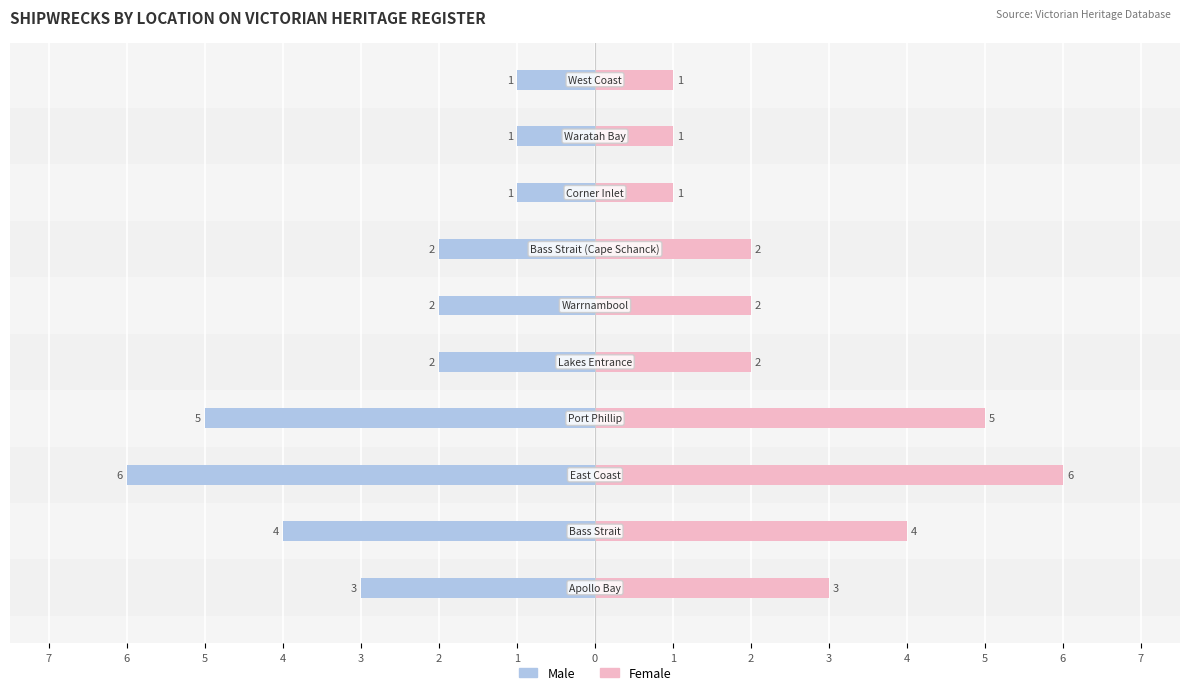

What are all the series names shown in the legend?

Male, Female